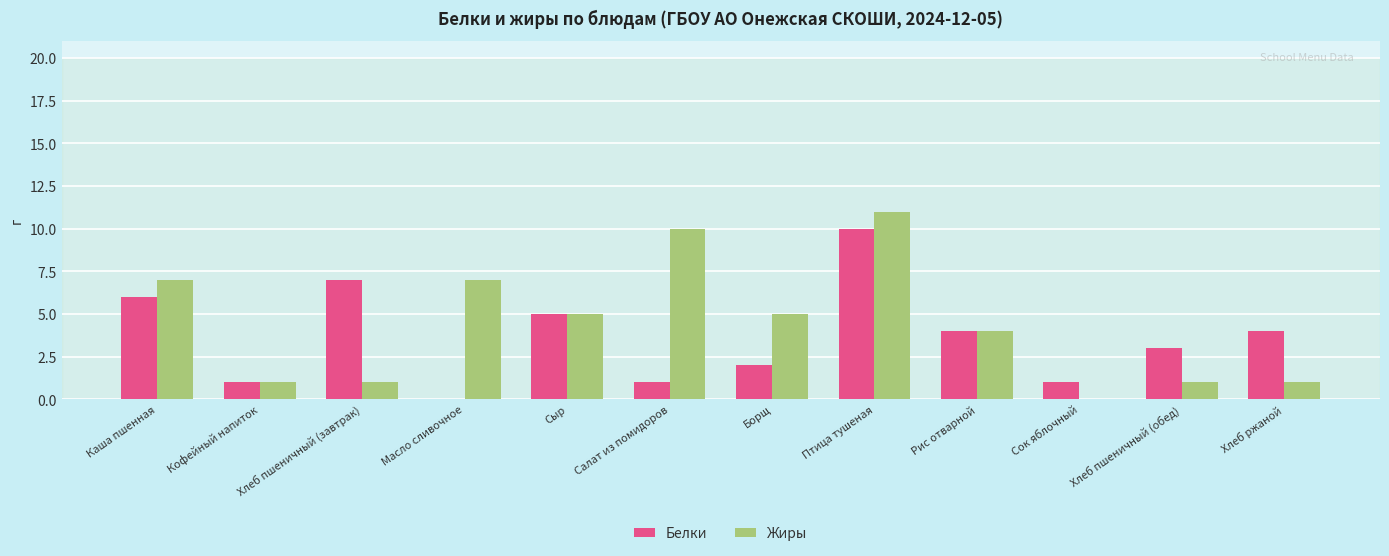

What is the sum of all Белки values?

44